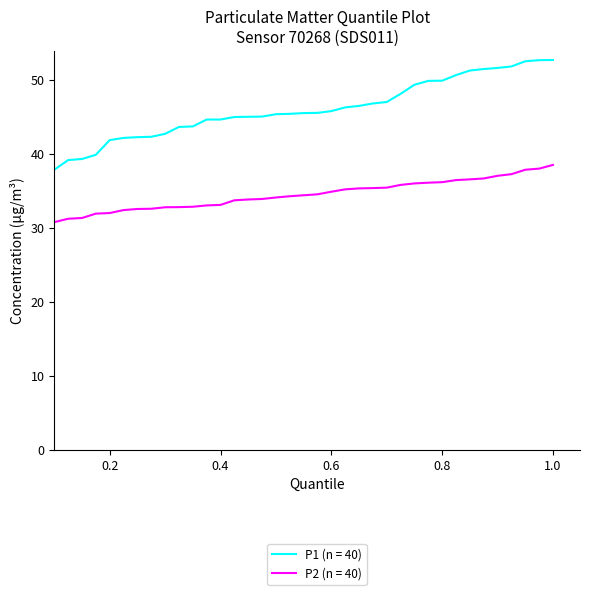

What is the difference between the maximum and minimum values in the P1 (n = 40) series?

16.6